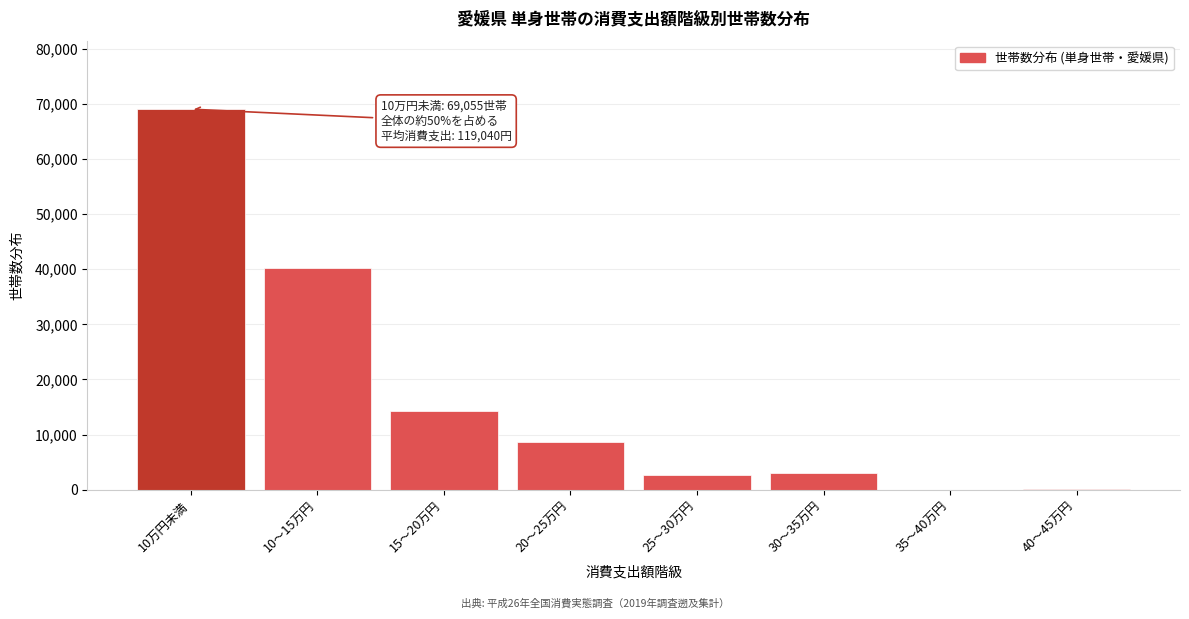

Is it true that the value at 10～15万円 is 64516?

False